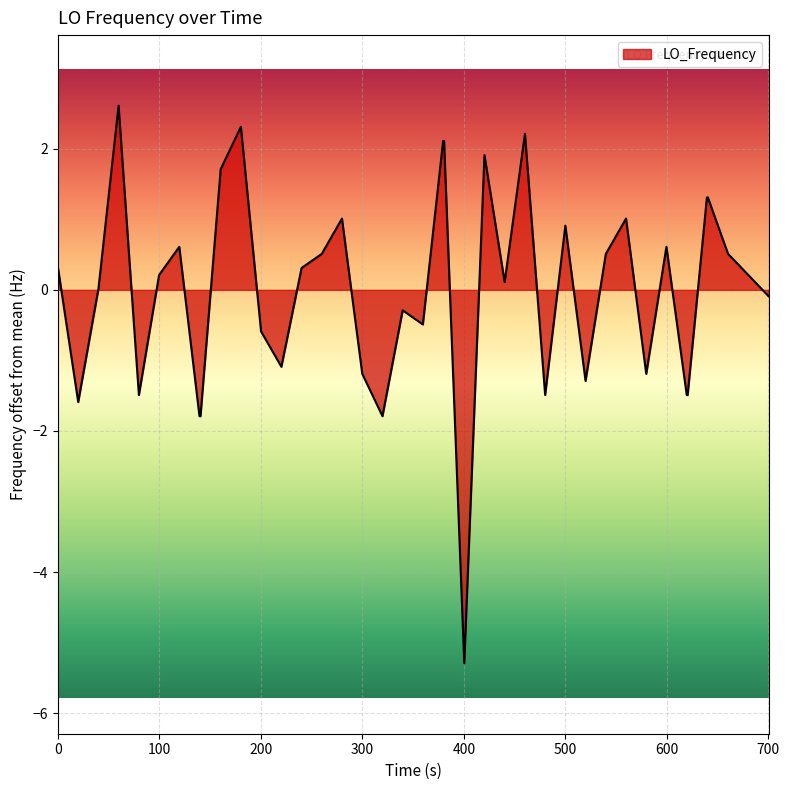

What is the greatest value displayed?

2.6